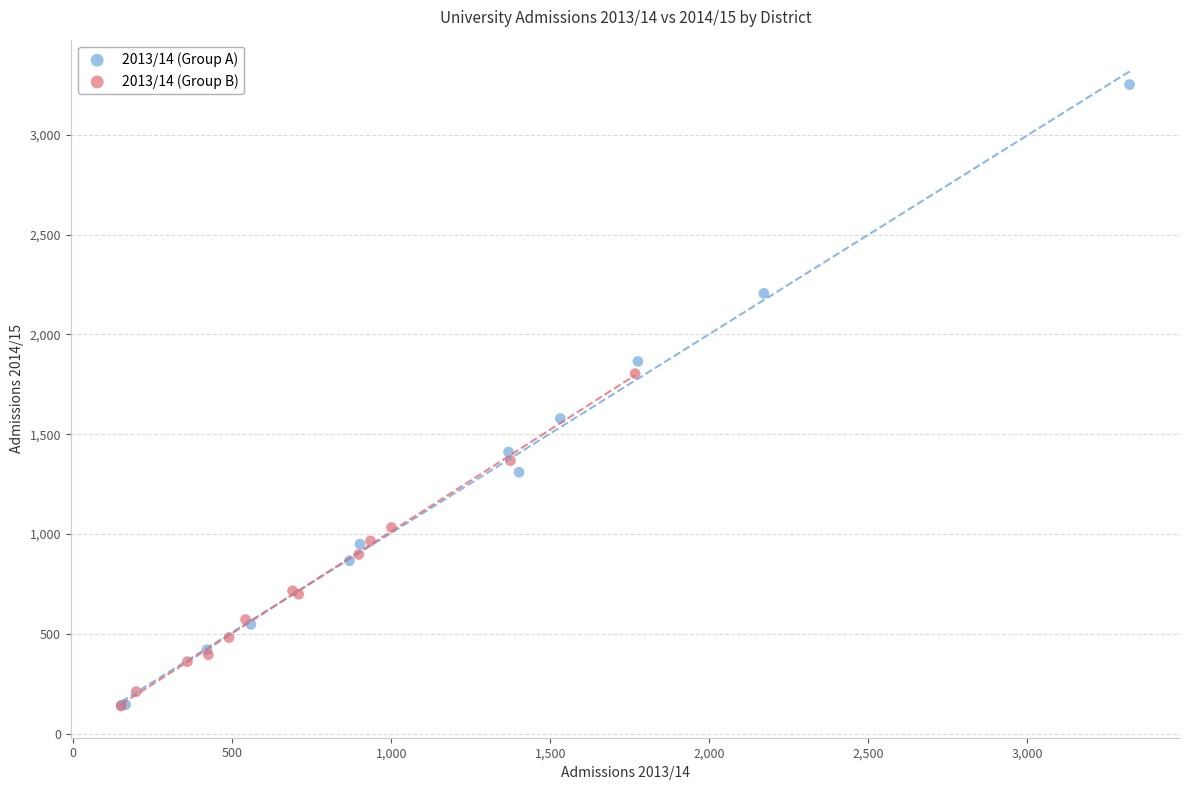

What are all the series names shown in the legend?

2013/14 (Group A), 2013/14 (Group B)